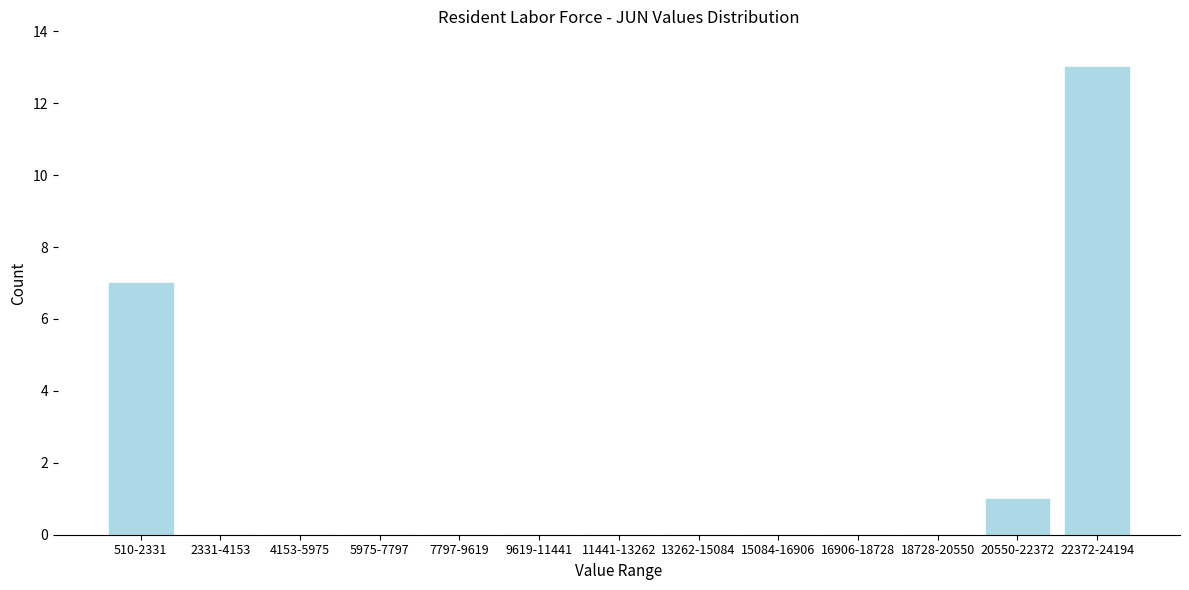

Reading left to right, list all the values displayed in this chart.

510-2331=7	2331-4153=0	4153-5975=0	5975-7797=0	7797-9619=0	9619-11441=0	11441-13262=0	13262-15084=0	15084-16906=0	16906-18728=0	18728-20550=0	20550-22372=1	22372-24194=13